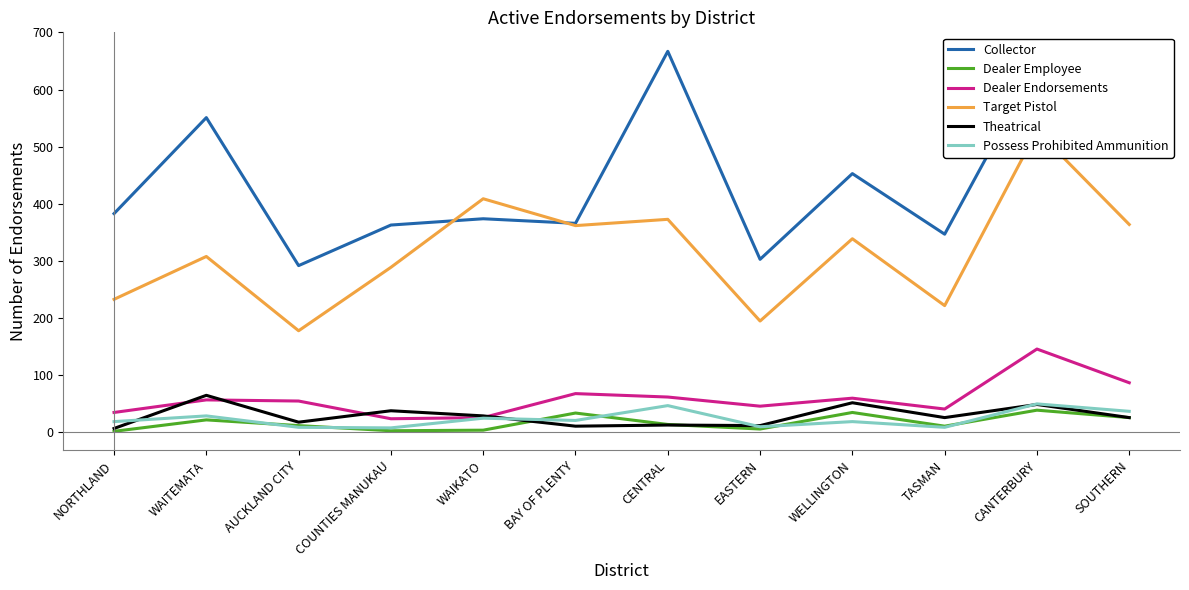

At which category does the chart reach its minimum across all series?

NORTHLAND